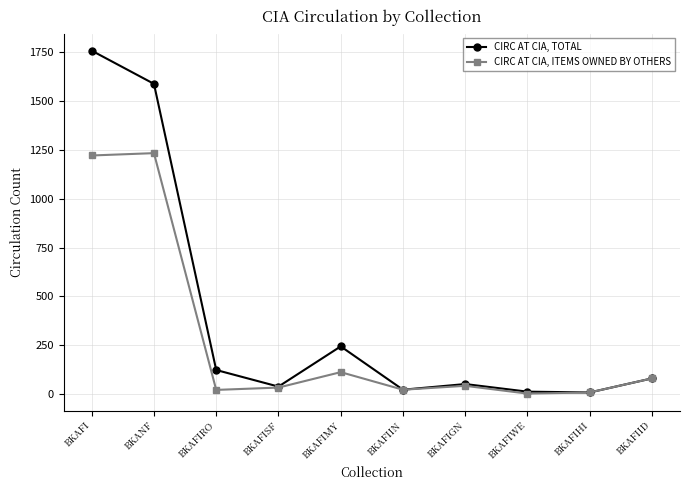

At which category does CIRC AT CIA, TOTAL reach its first local valley?

BKAFISF